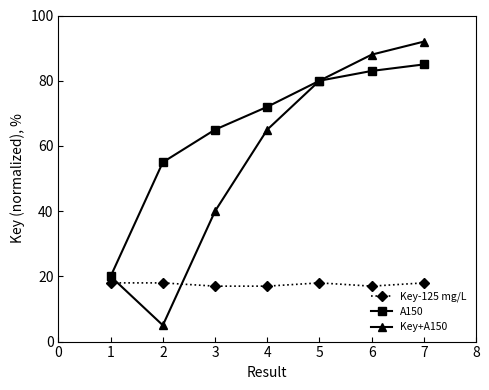

How many times do Key+A150 and Key-125 mg/L cross each other?

2